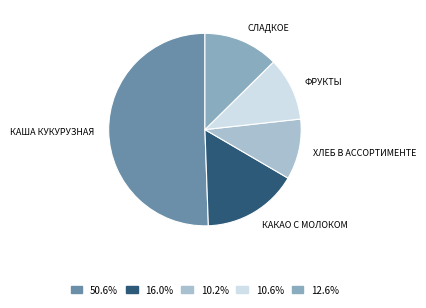

Is there a majority slice in this chart?

Yes